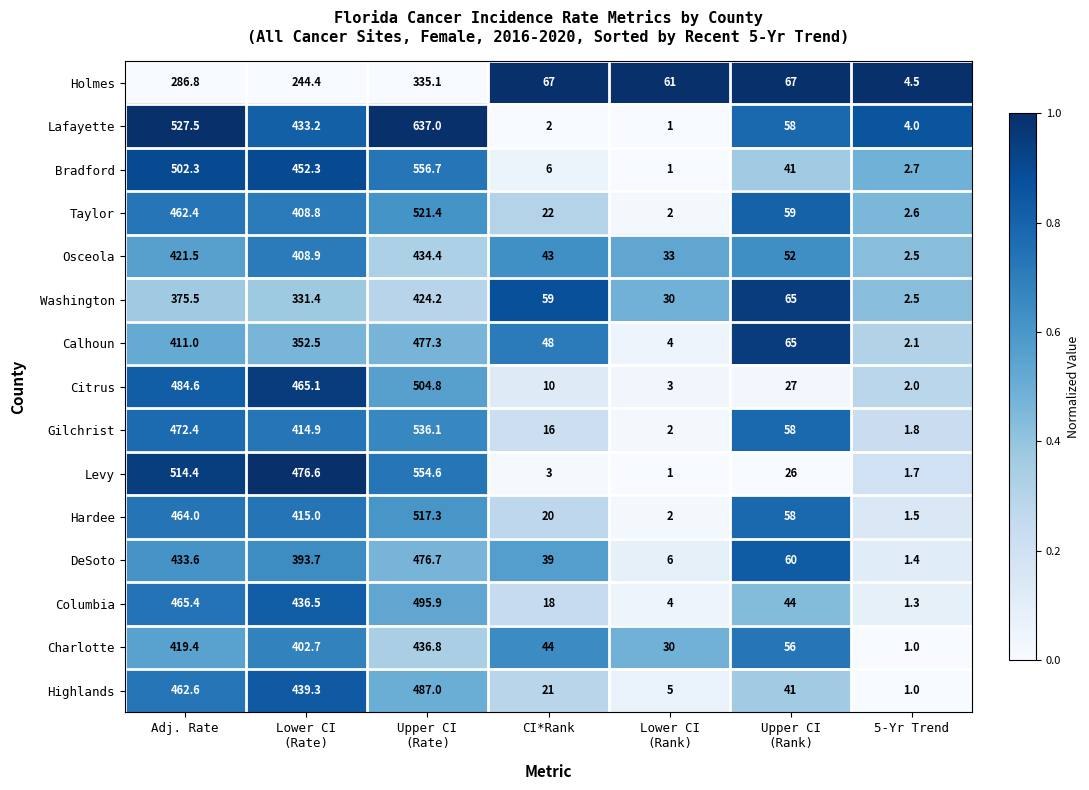

Which label corresponds to the largest value in the chart?

Upper CI
(Rate)